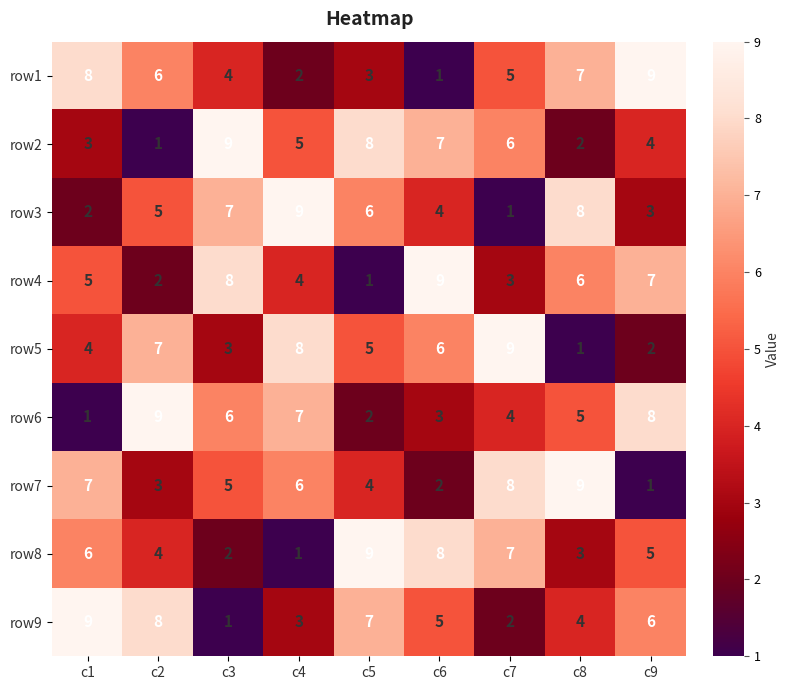

Count the number of categories in the chart.

9